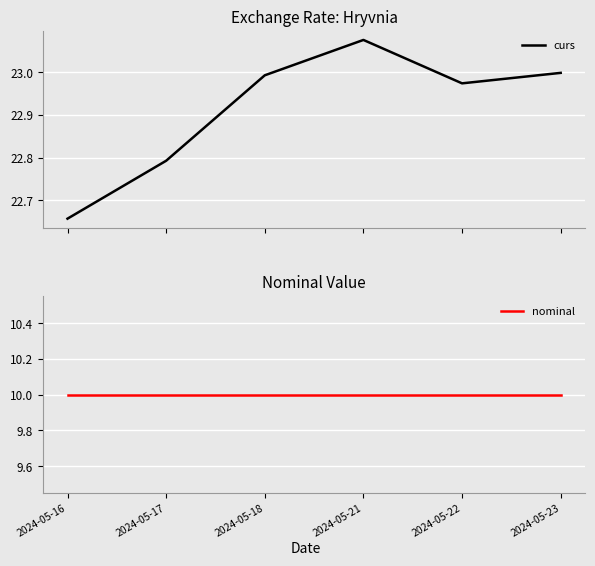

What are all the series names shown in the legend?

curs, nominal